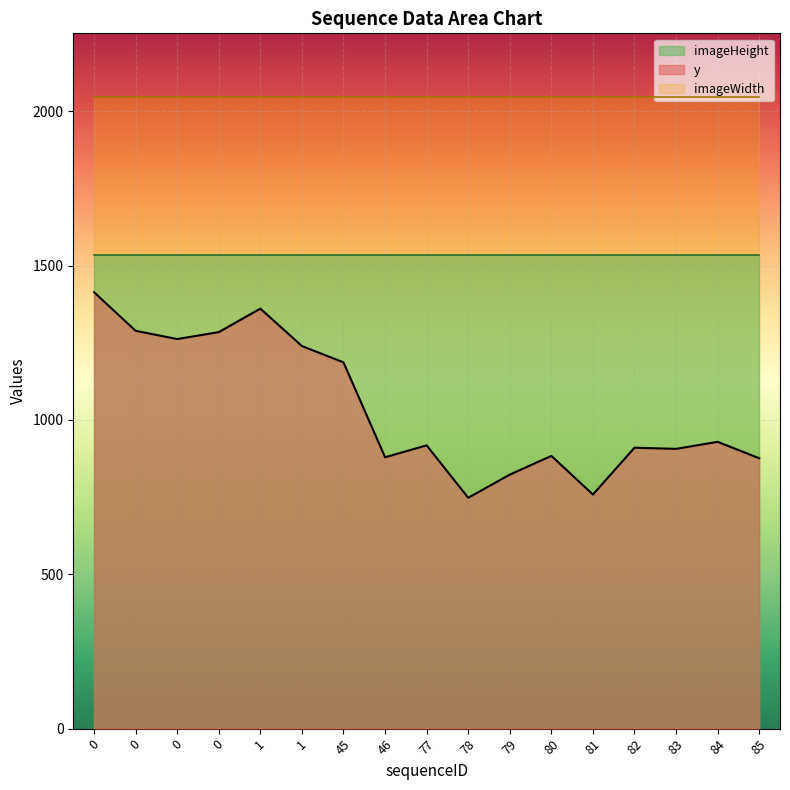

How many values in the y series are below 917?

8